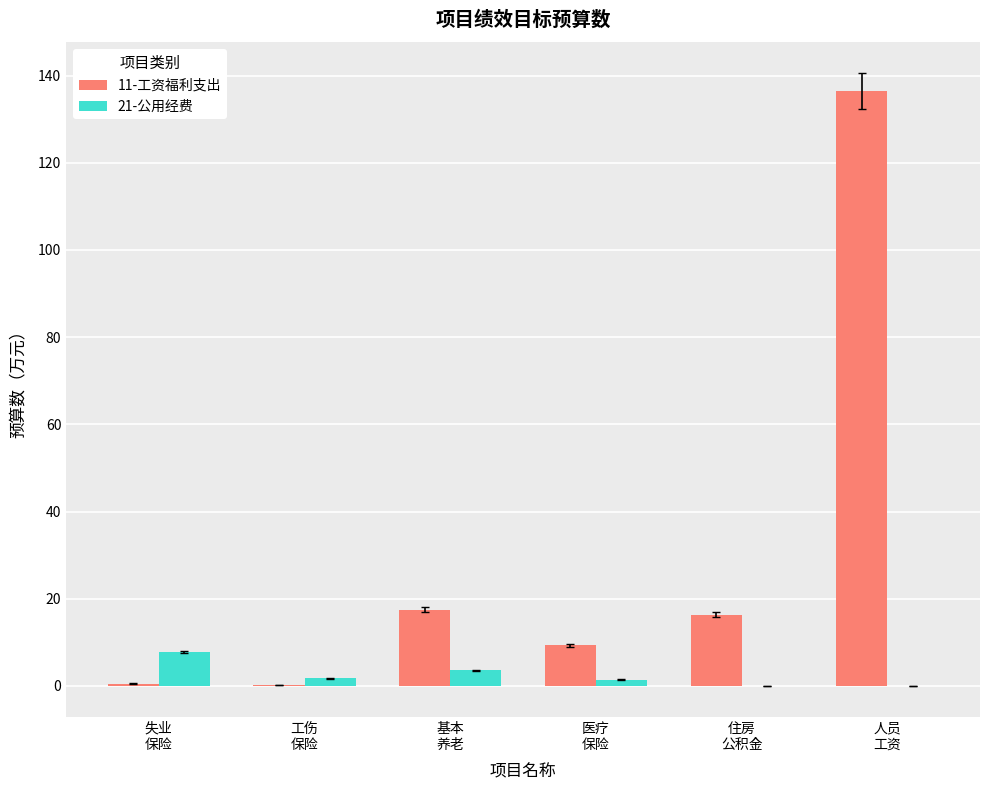

What is the greatest value displayed?

136.5